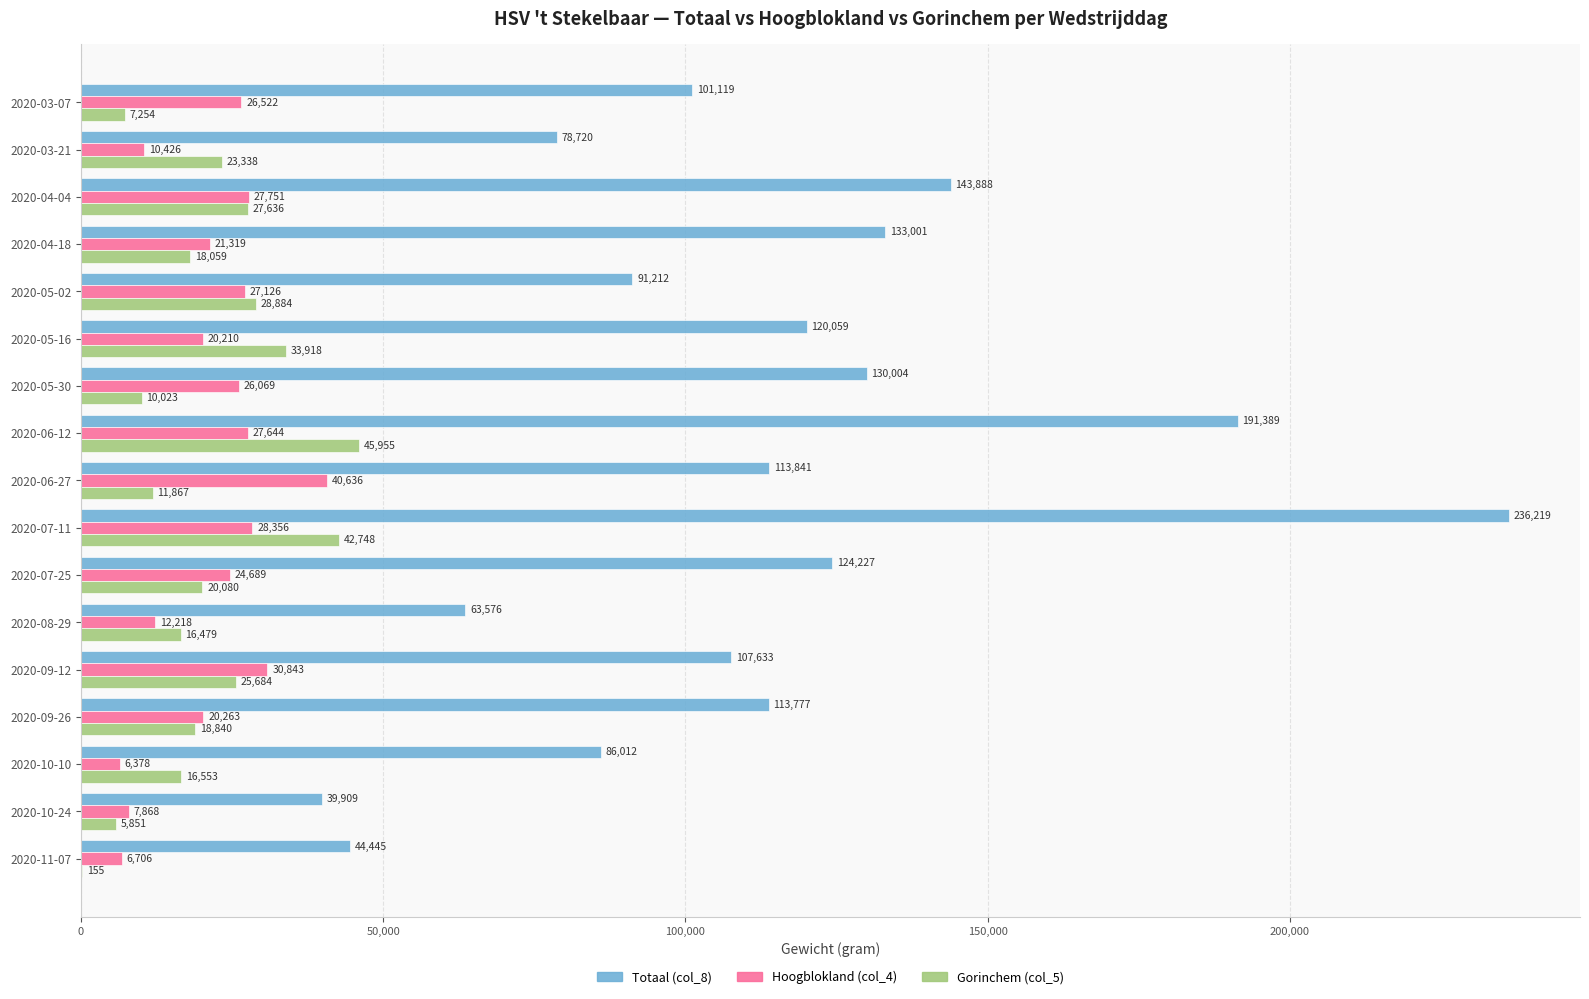

What is the maximum value shown in the chart?

236219